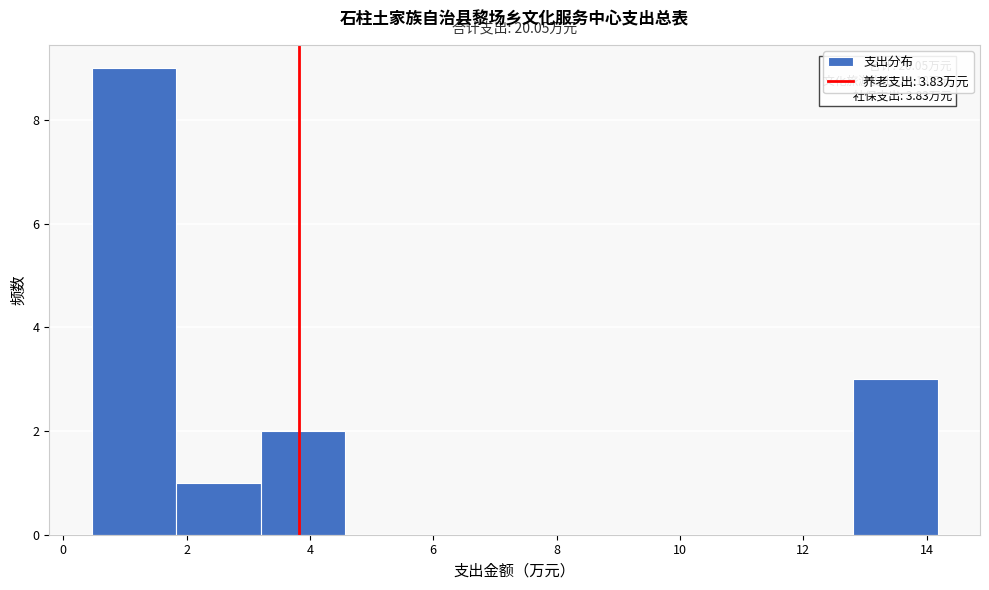

Which range on the x-axis has the tallest bar?

0.4 to 1.8